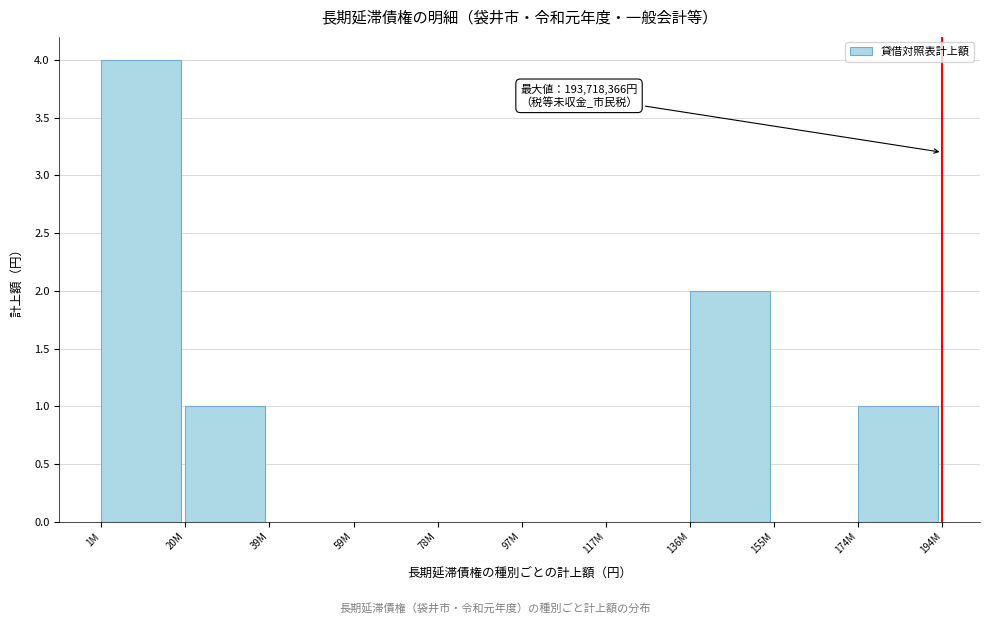

Reading left to right, list all the values displayed in this chart.

1M=4	20M=1	39M=0	59M=0	78M=0	97M=0	117M=0	136M=2	155M=0	174M=1